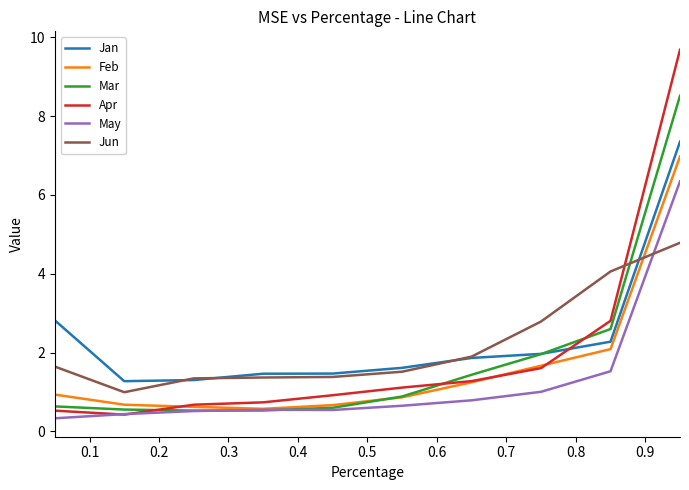

Count the number of categories in the chart.

10